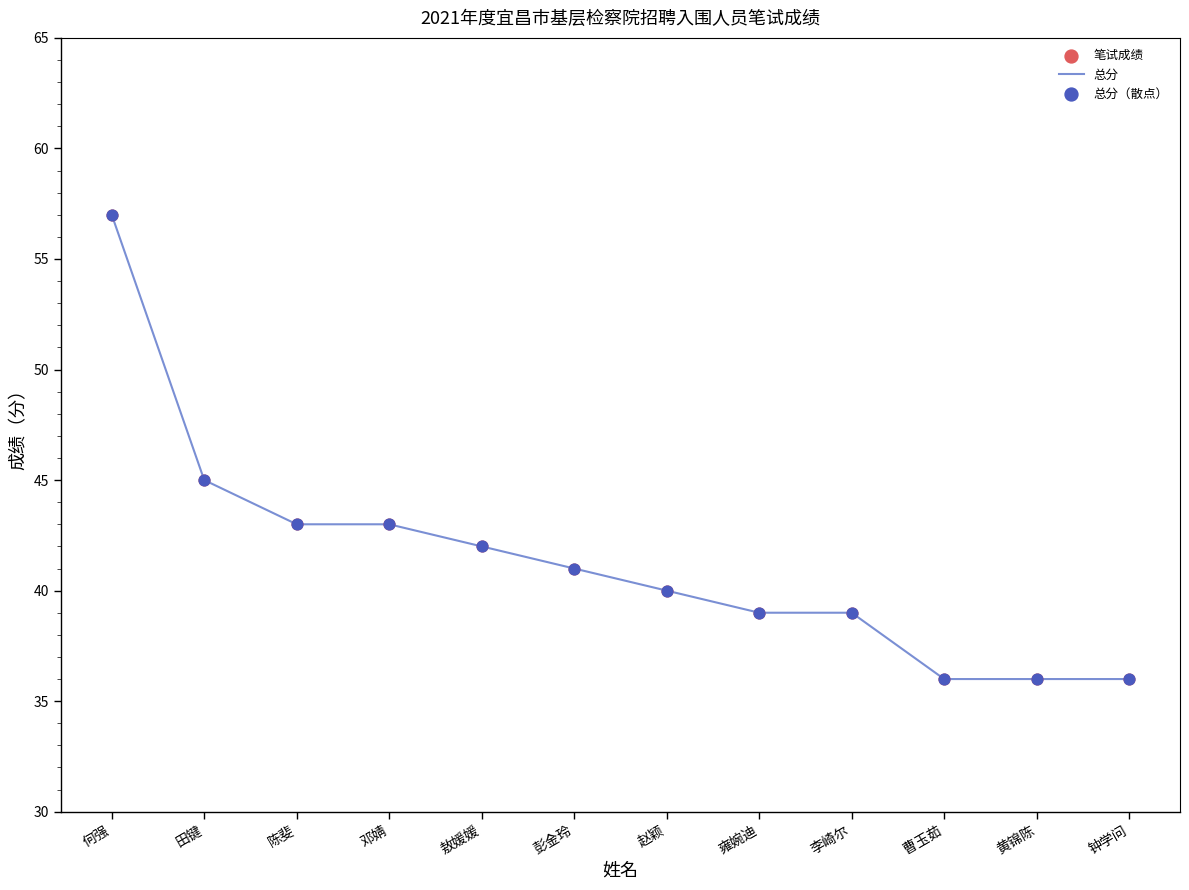

Which category has the highest value across all series?

何强